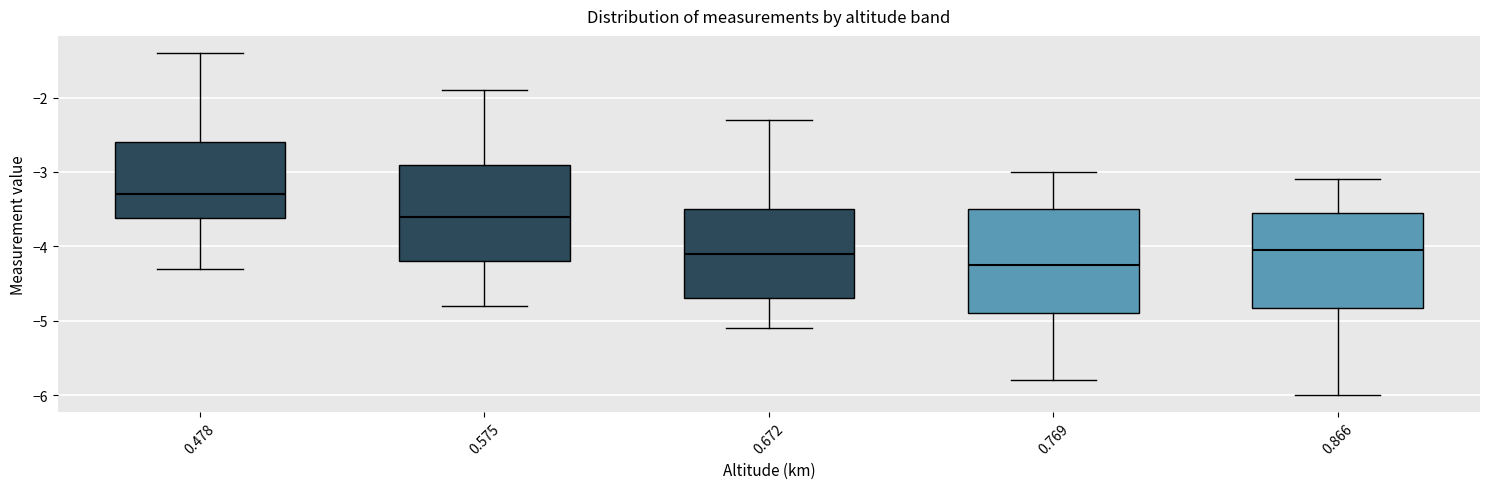

Which box's median line is the lowest?

0.769